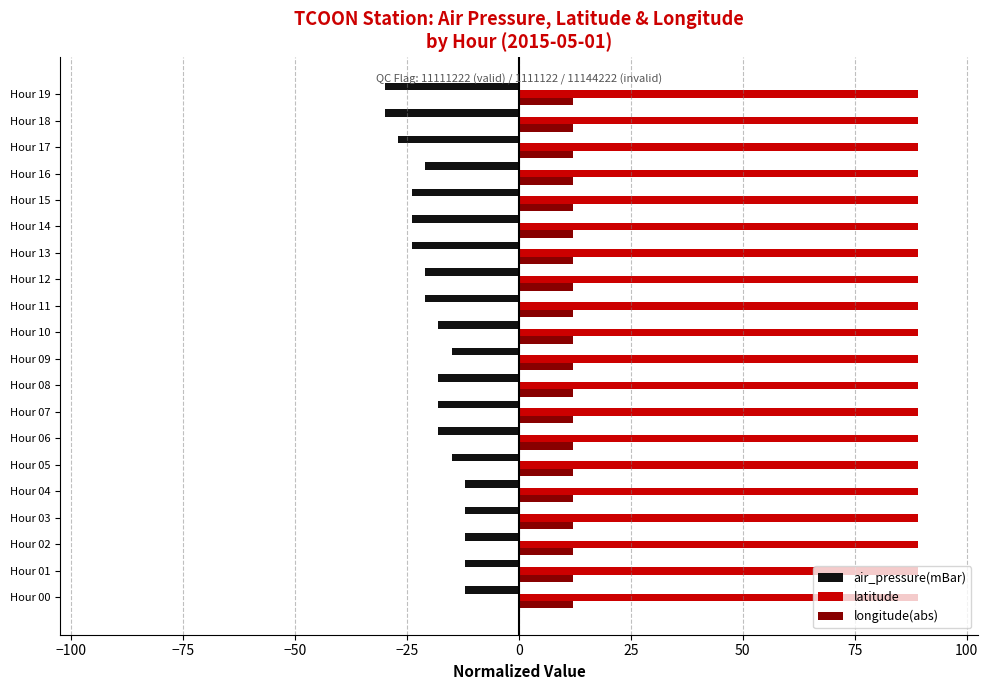

True or false: longitude(abs) has a value of 5.3 at Hour 19.

False